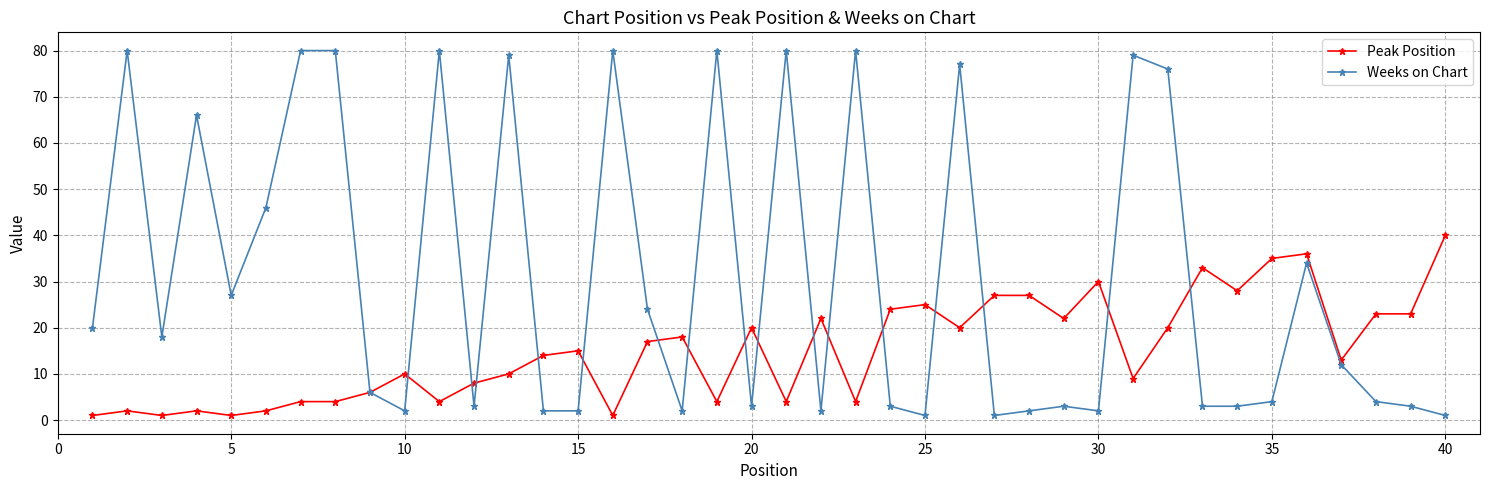

Count the number of data series in this chart.

2